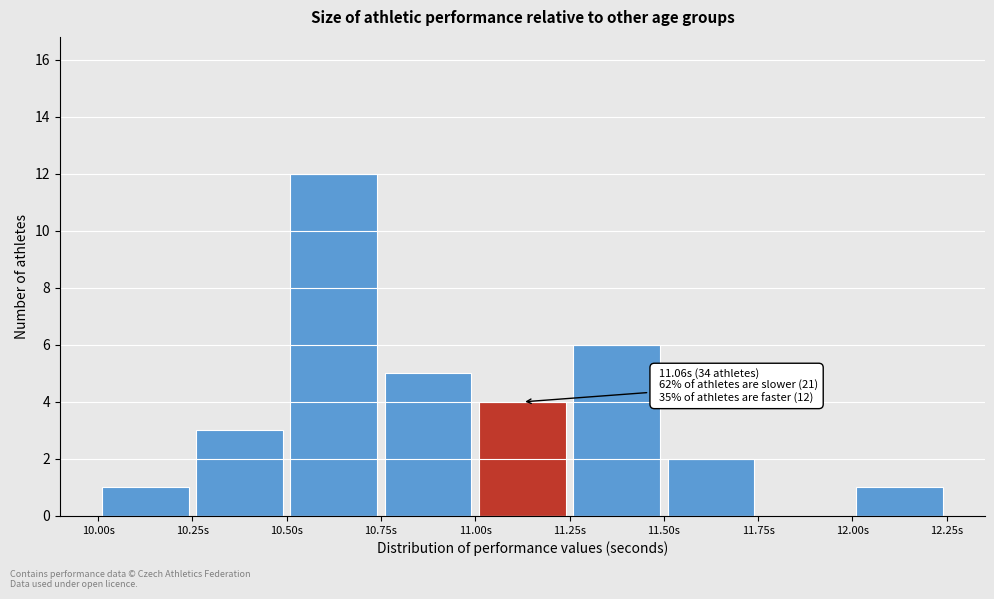

Over which range of the x-axis is the bar tallest?

10.50 to 10.75